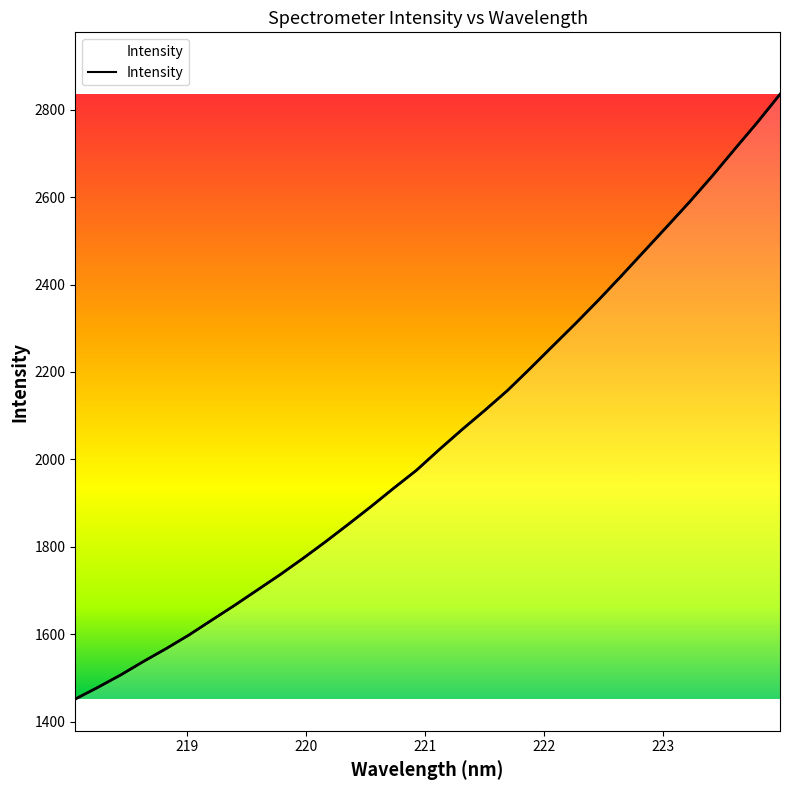

What is the sum of the values at 223.408 and 223.9802?

5482.8